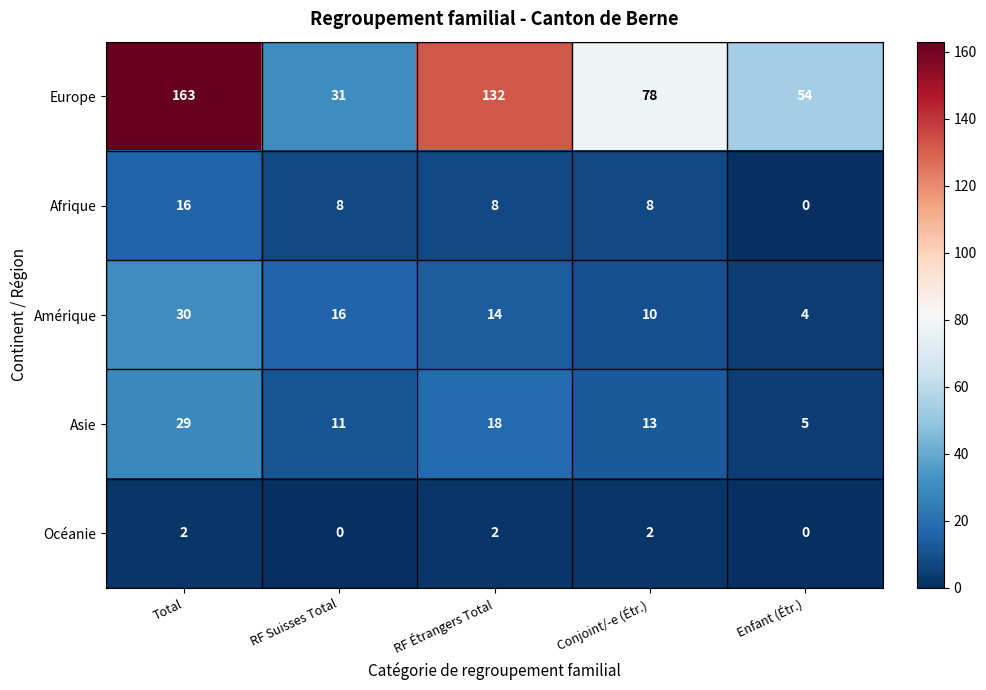

What is the maximum value shown in the chart?

163